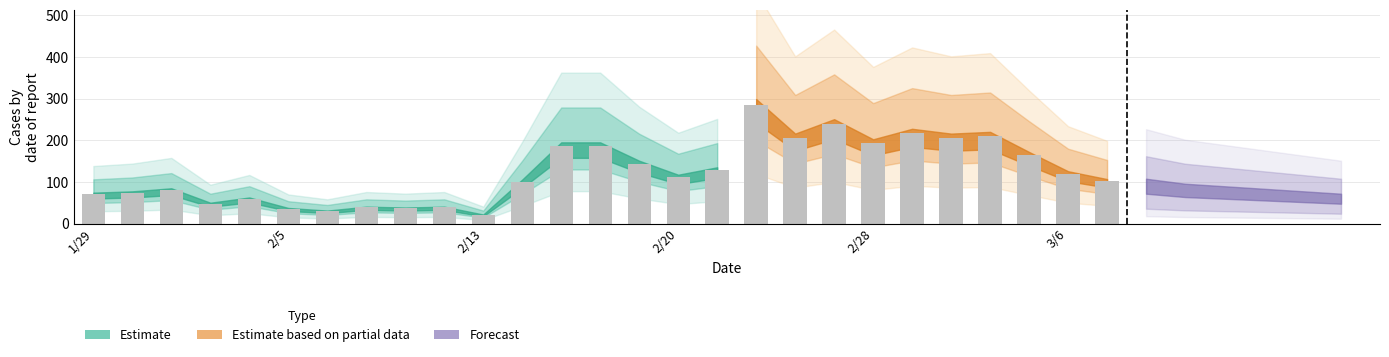

The value at 2020/2/7 is 39. True or false?

True